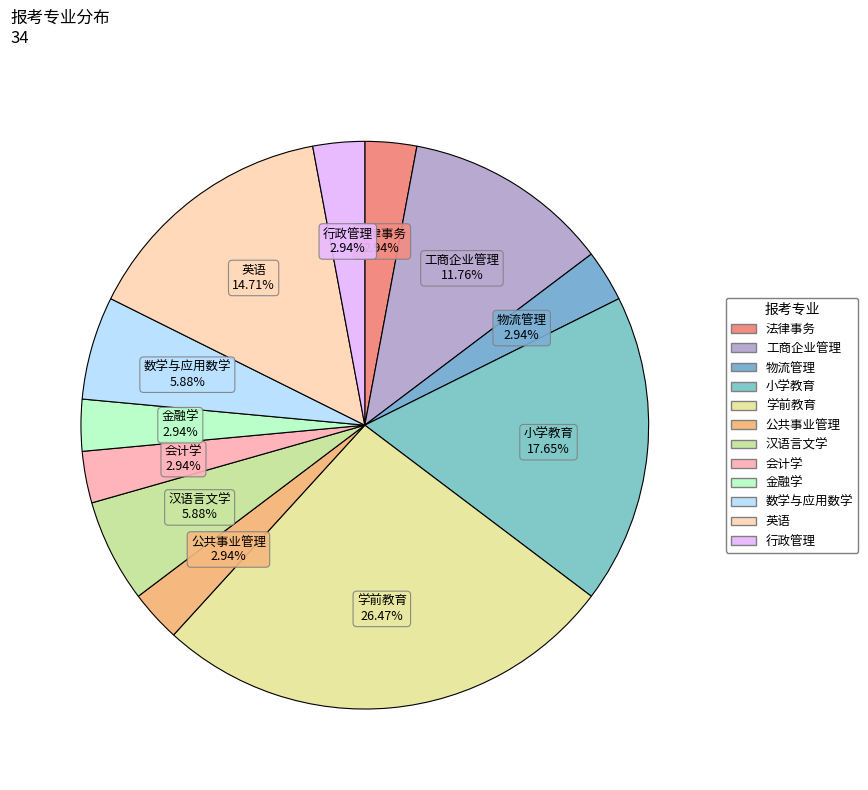

How many slices are in this pie chart?

12